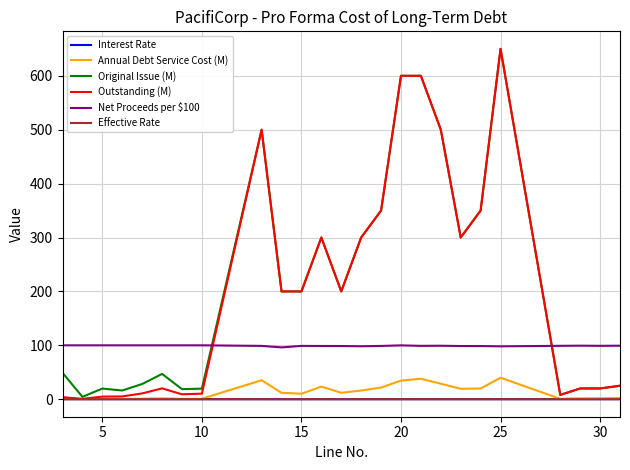

True or false: Net Proceeds per $100 and Effective Rate cross at least once.

False